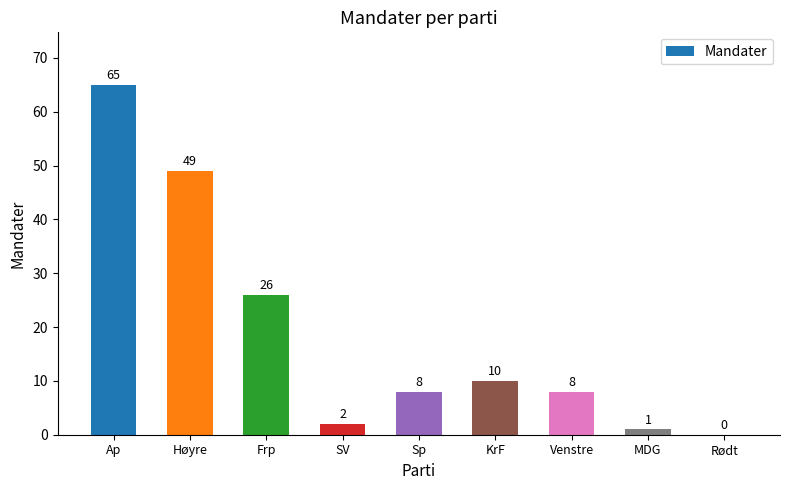

The chart shows a value of 6 at Frp. True or false?

False